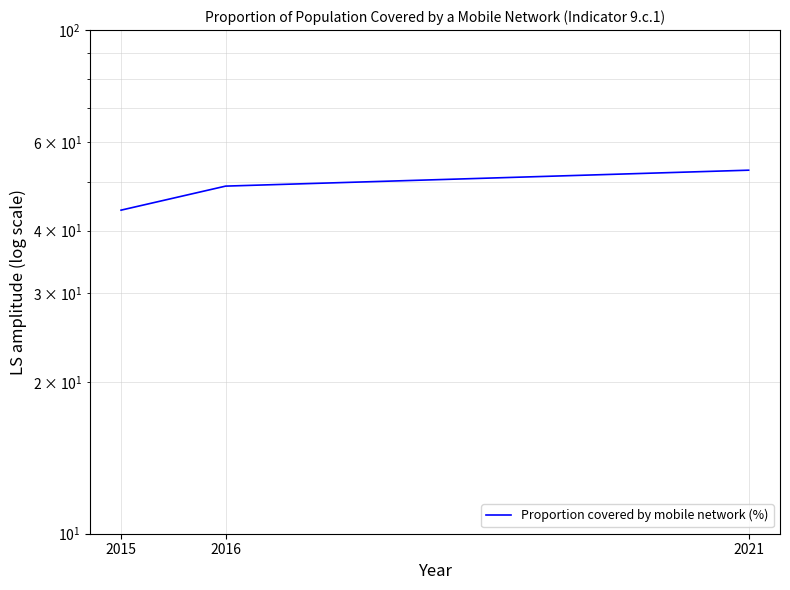

List the labels in order of value, smallest first.

2015, 2016, 2021